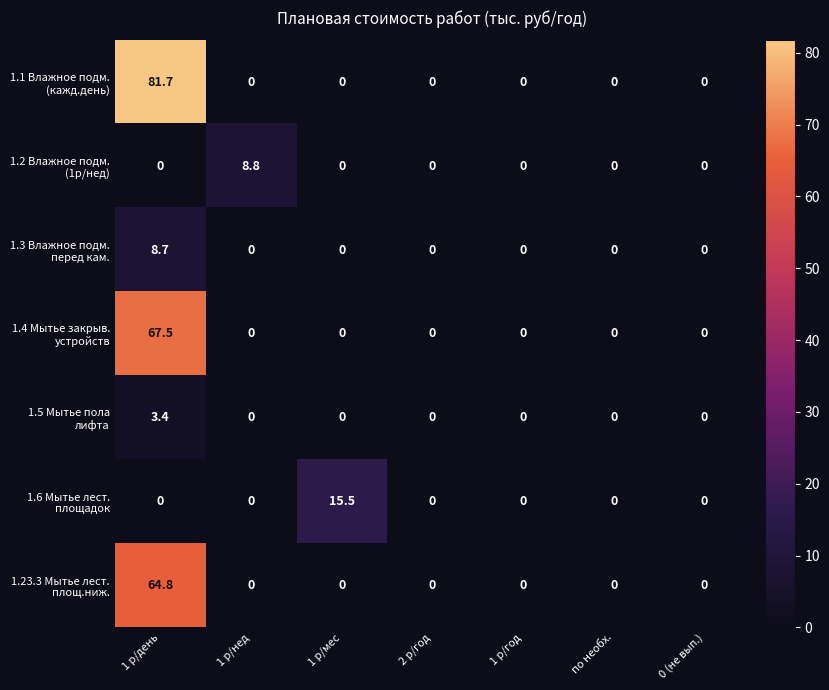

Which label corresponds to the largest value in the chart?

1 р/день